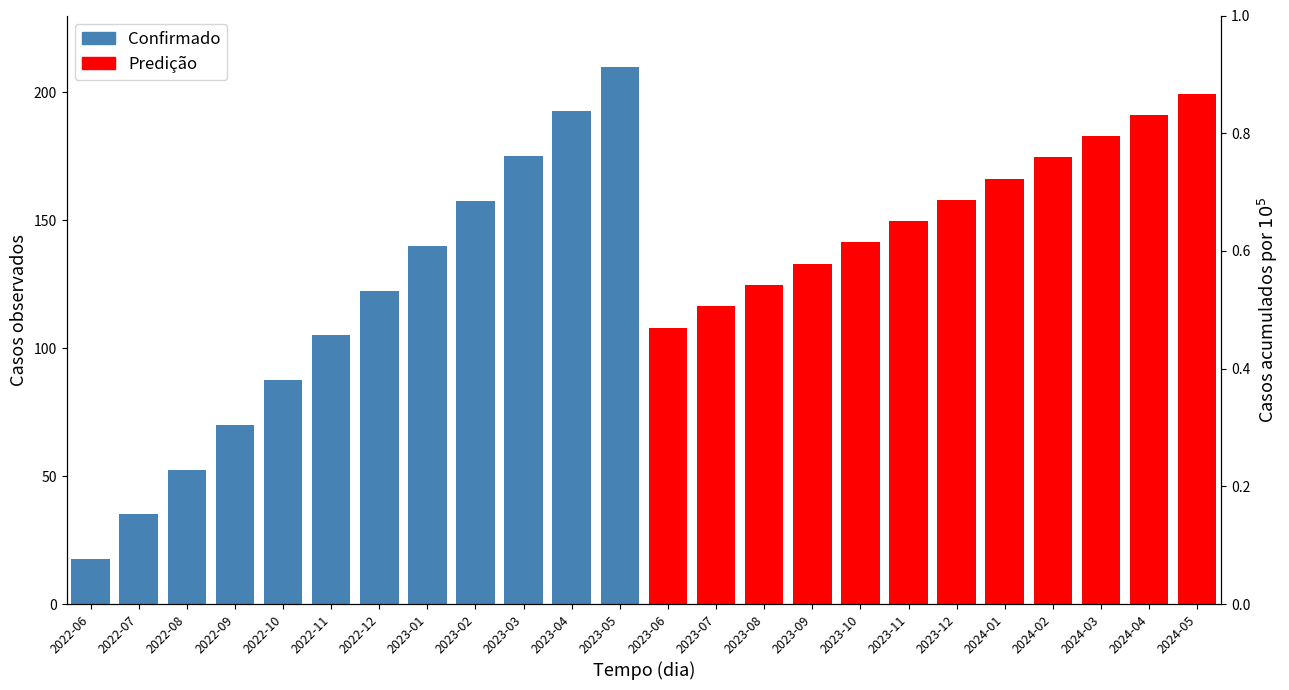

Reading right to left, extract all data points from this chart.

Confirmado: 210.0	192.5	175.0	157.5	140.0	122.5	105.0	87.5	70.0	52.5	35.0	17.5
Predição: 199.5	191.2	182.9	174.6	166.2	157.9	149.6	141.3	133.0	124.7	116.4	108.1